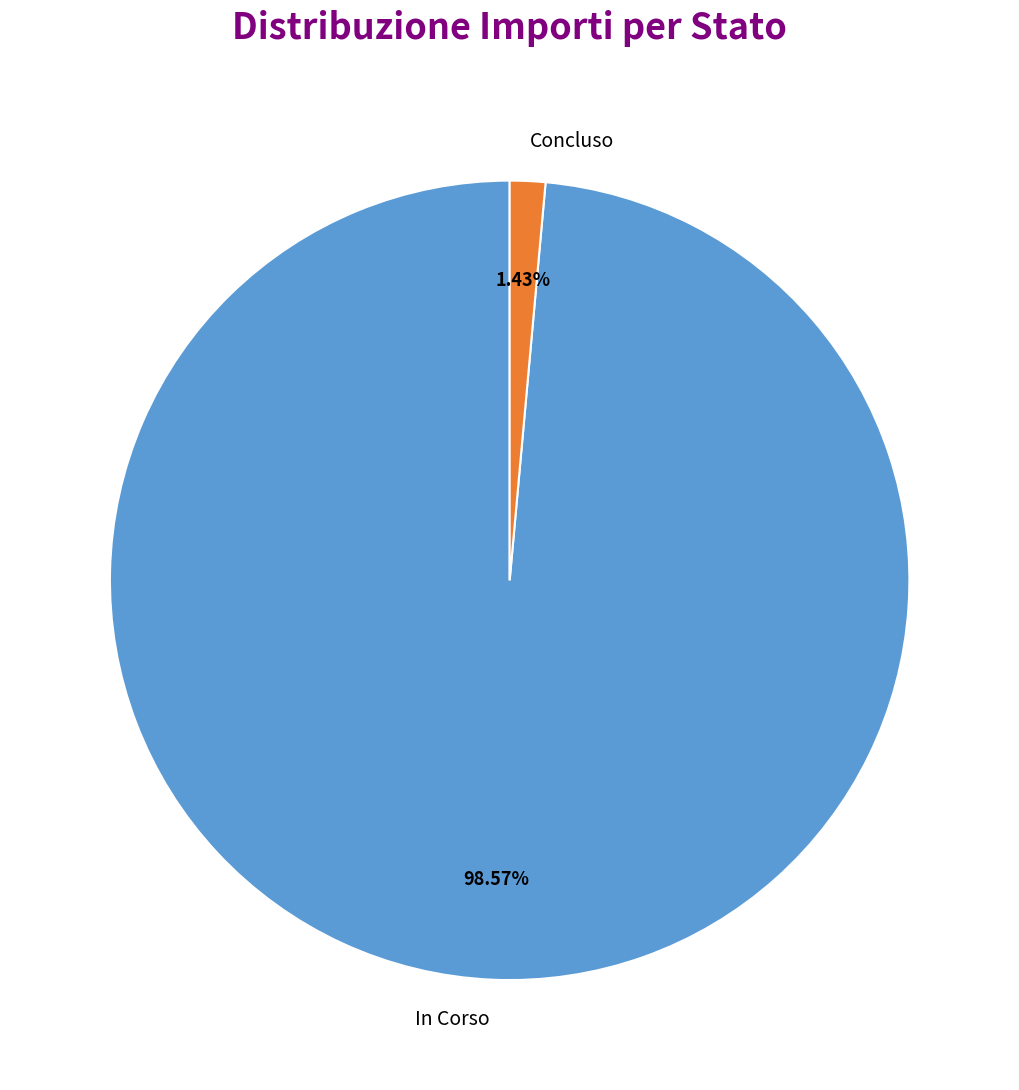

Between Concluso and In Corso, which is larger?

In Corso